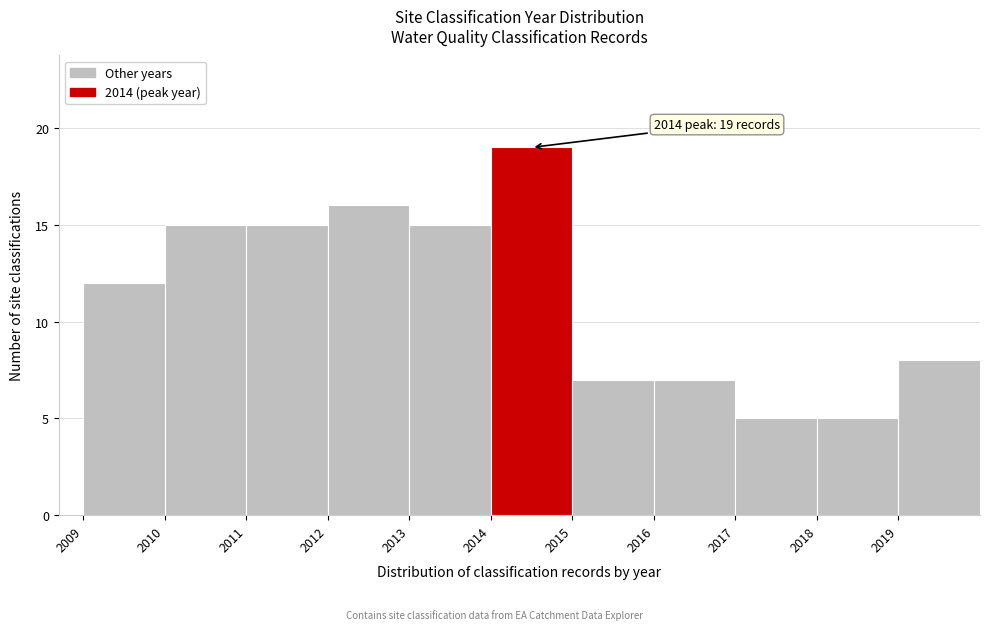

Over which range of the x-axis is the bar tallest?

2014 to 2015